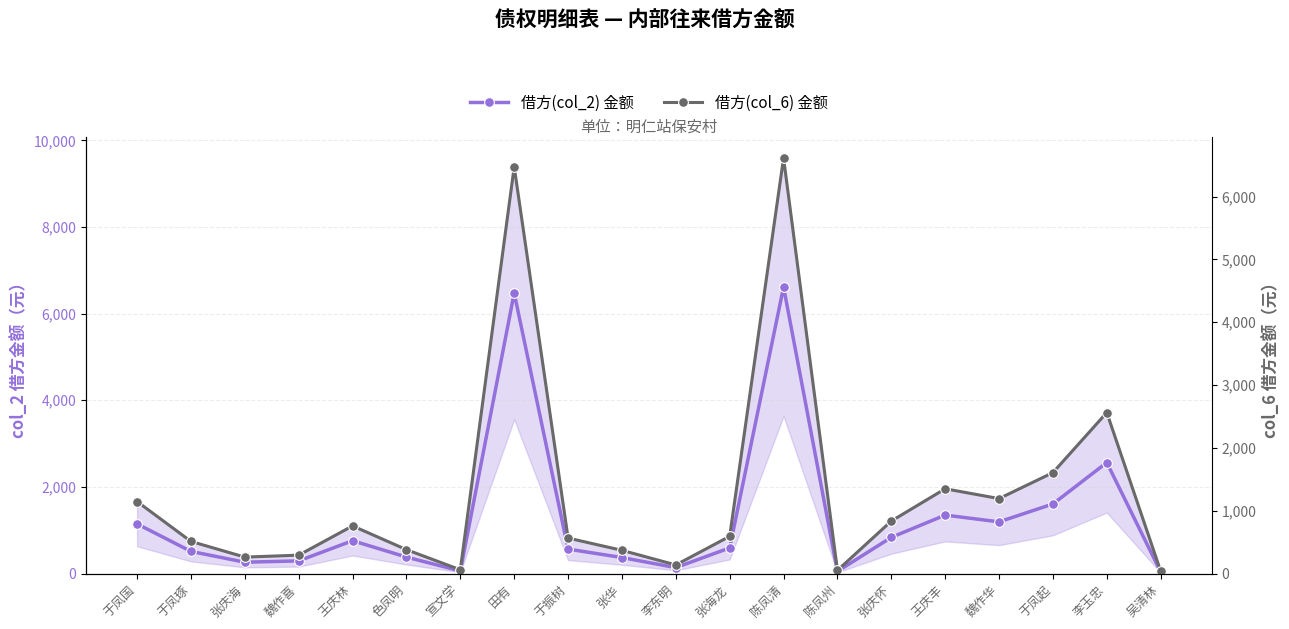

At which category does 借方(col_2) 金额 reach its first local peak?

王庆林